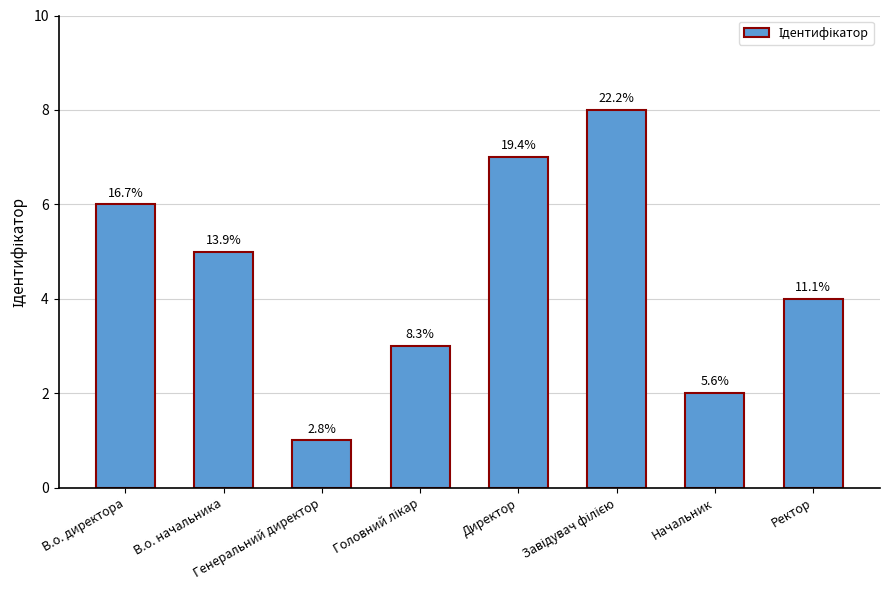

What is the value of the 2nd bar from the left?

5